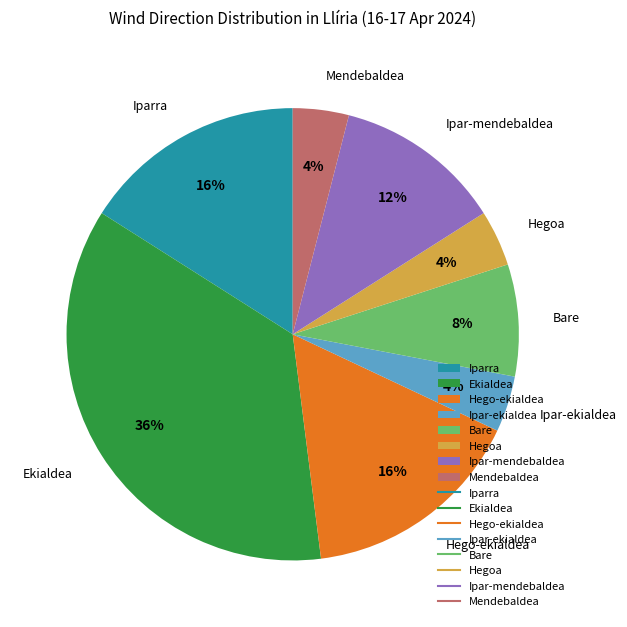

To the nearest percent, what is the average slice percentage?

12%